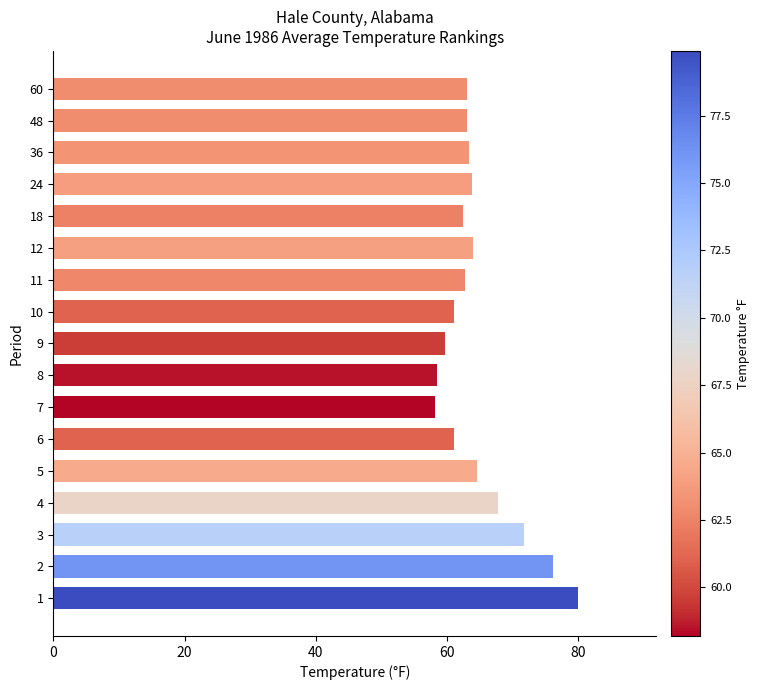

What is the minimum value shown in the chart?

58.2